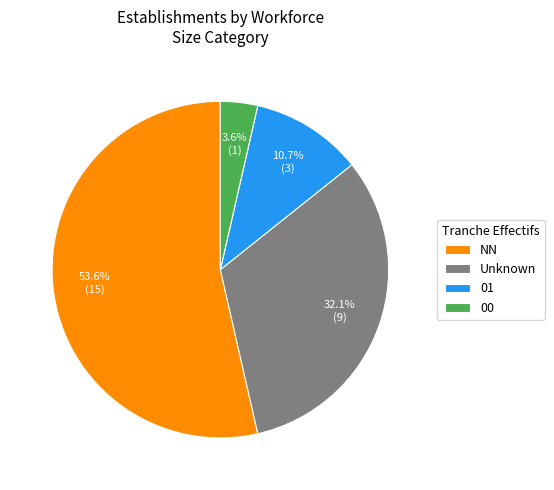

How many segments does this pie chart have?

4